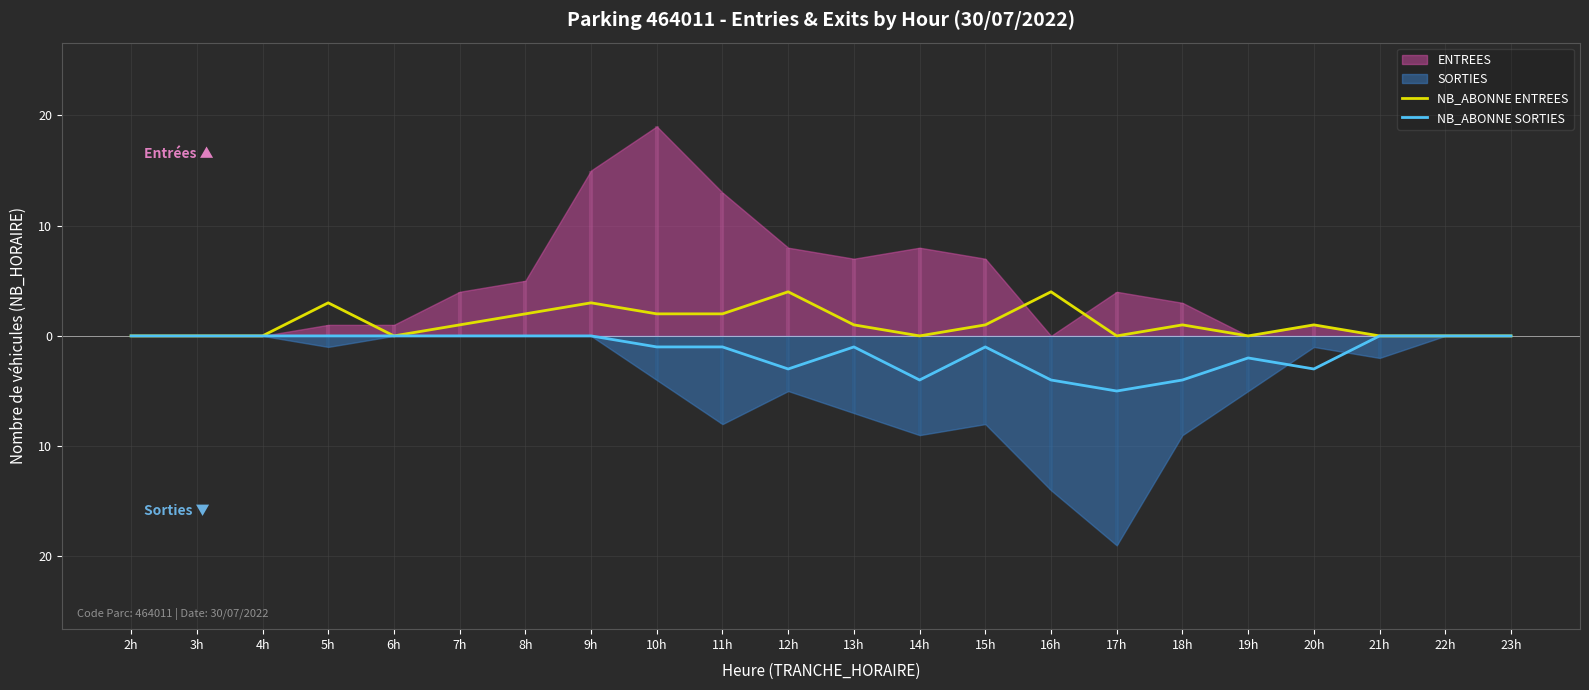

What position from the left is 14h?

13